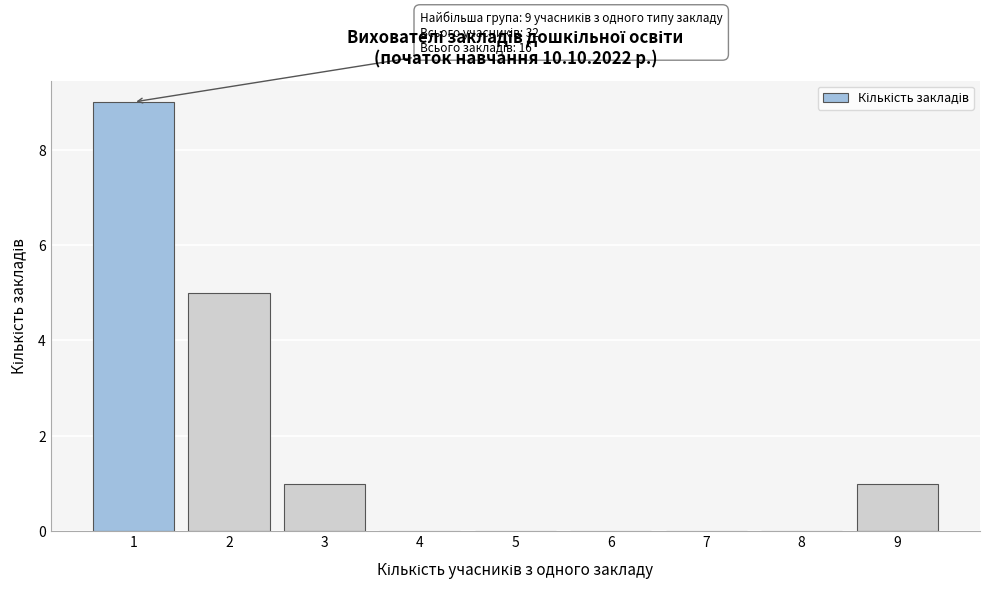

Reading left to right, list all the values displayed in this chart.

1=9	2=5	3=1	4=0	5=0	6=0	7=0	8=0	9=1